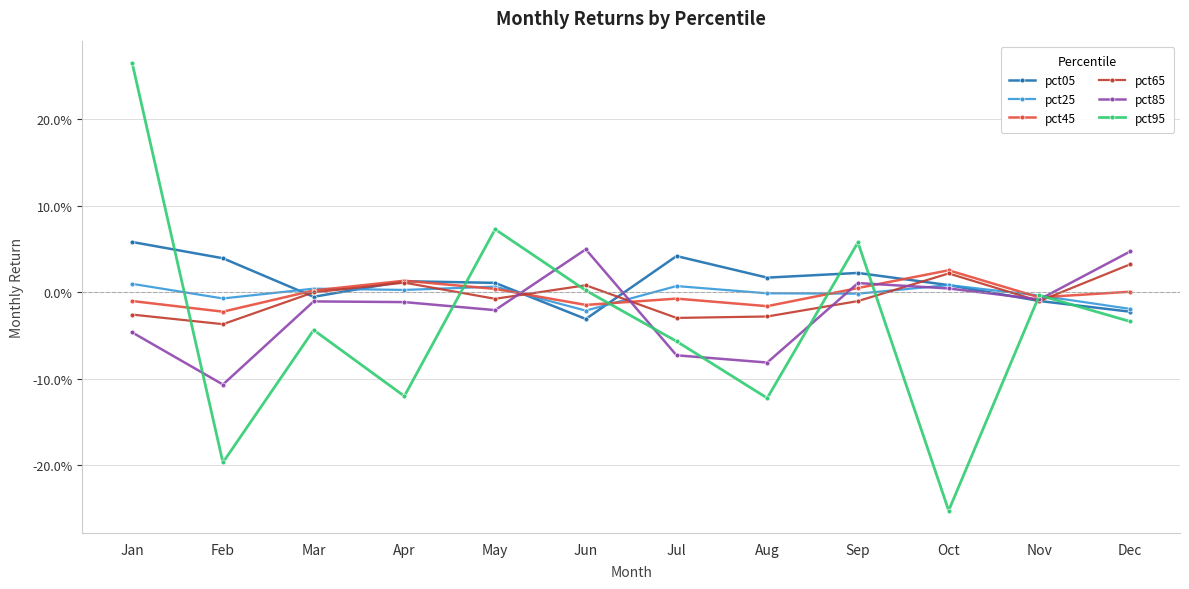

Where do pct95 and pct05 first cross each other?

Jan and Feb